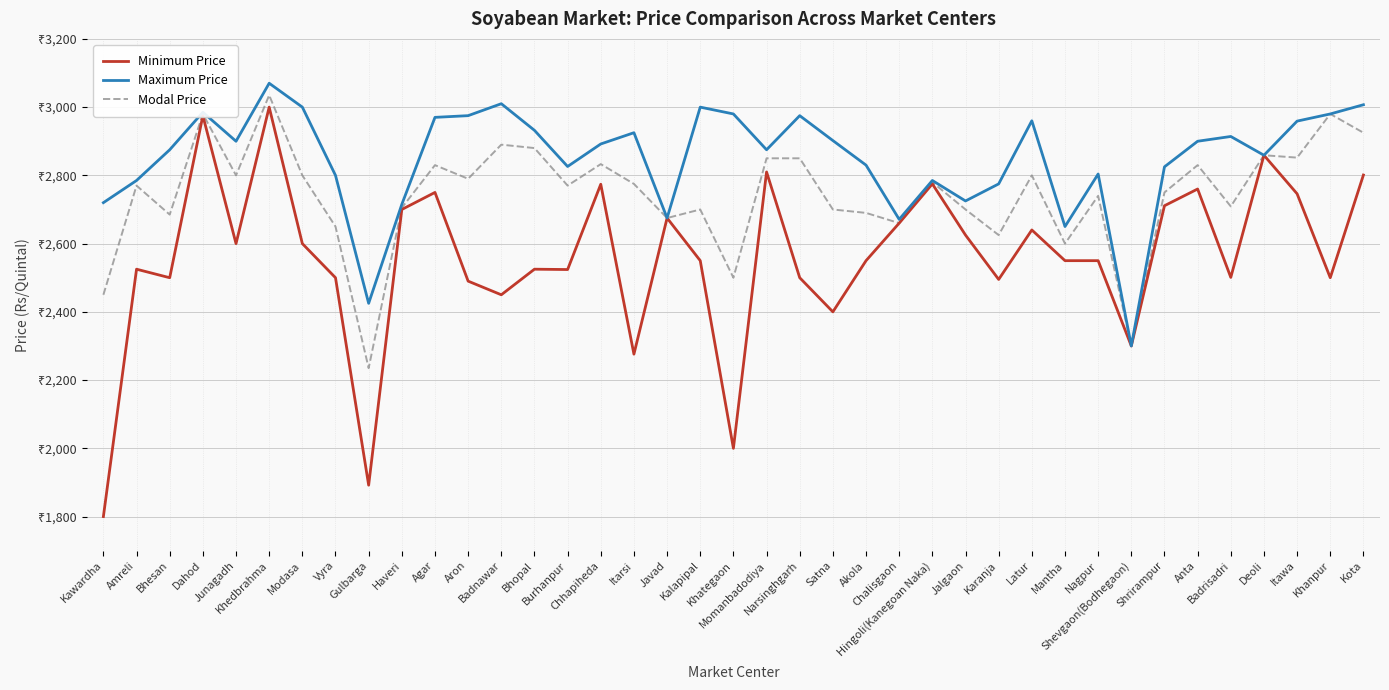

What is the difference between the highest and lowest values at Mantha?

100